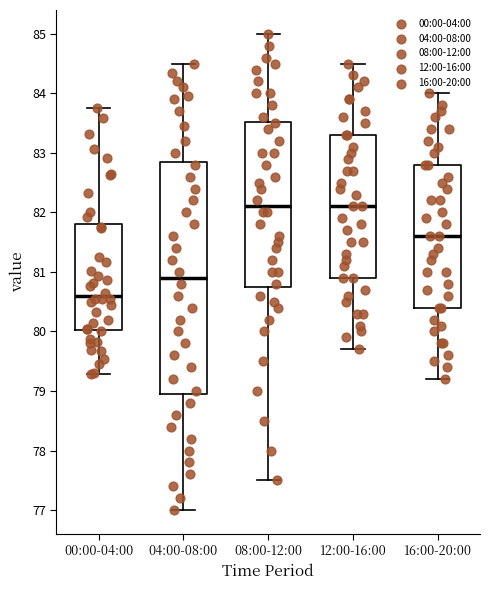

Reading left to right, read every box against the y-axis: the position of its median line, the range the box covers, and the ends of its whiskers. The values are not printed on the chart, so give them approximately, as read against the axis.

00:00-04:00: median 80.6, box 80.0 to 81.8, whiskers 79.3 to 83.8
04:00-08:00: median 80.9, box 79.0 to 82.9, whiskers 77.0 to 84.5
08:00-12:00: median 82.1, box 80.8 to 83.5, whiskers 77.5 to 85.0
12:00-16:00: median 82.1, box 80.9 to 83.3, whiskers 79.7 to 84.5
16:00-20:00: median 81.6, box 80.4 to 82.8, whiskers 79.2 to 84.0